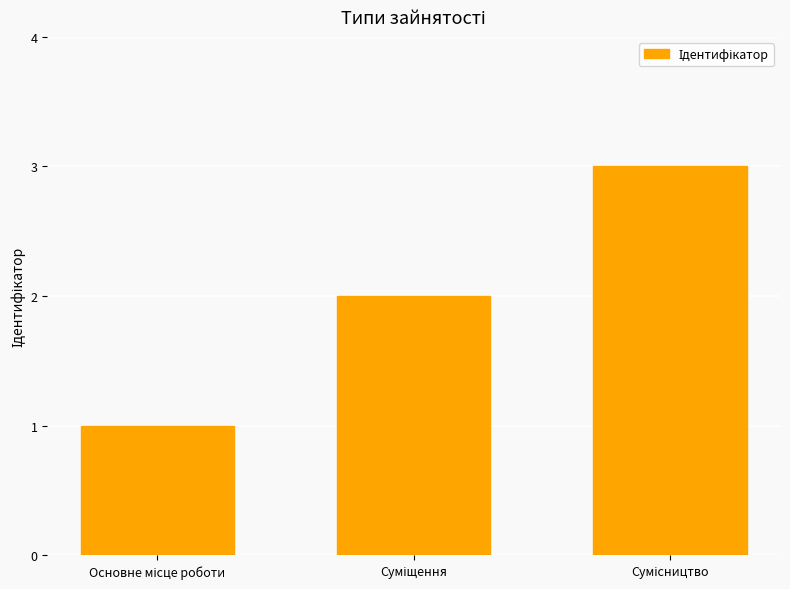

What is the maximum value shown in the chart?

3